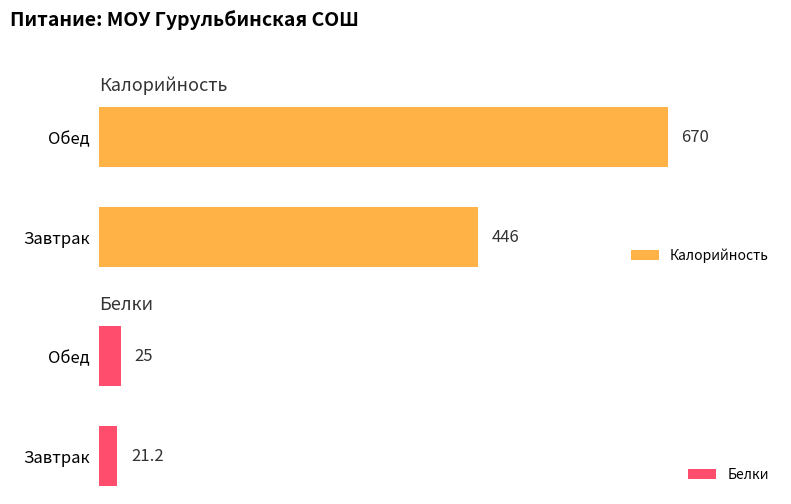

Reading left to right, transcribe all the data shown in this chart.

Калорийность: 446.0	670.0
Белки: 21.2	25.0